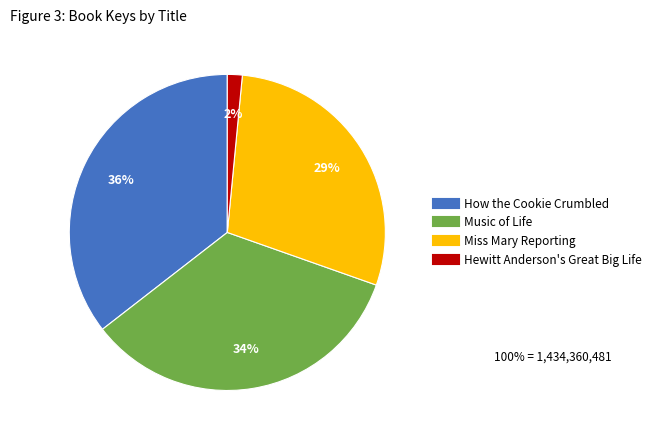

To the nearest percent, what is the combined percentage of Miss Mary Reporting and How the Cookie Crumbled?

64%